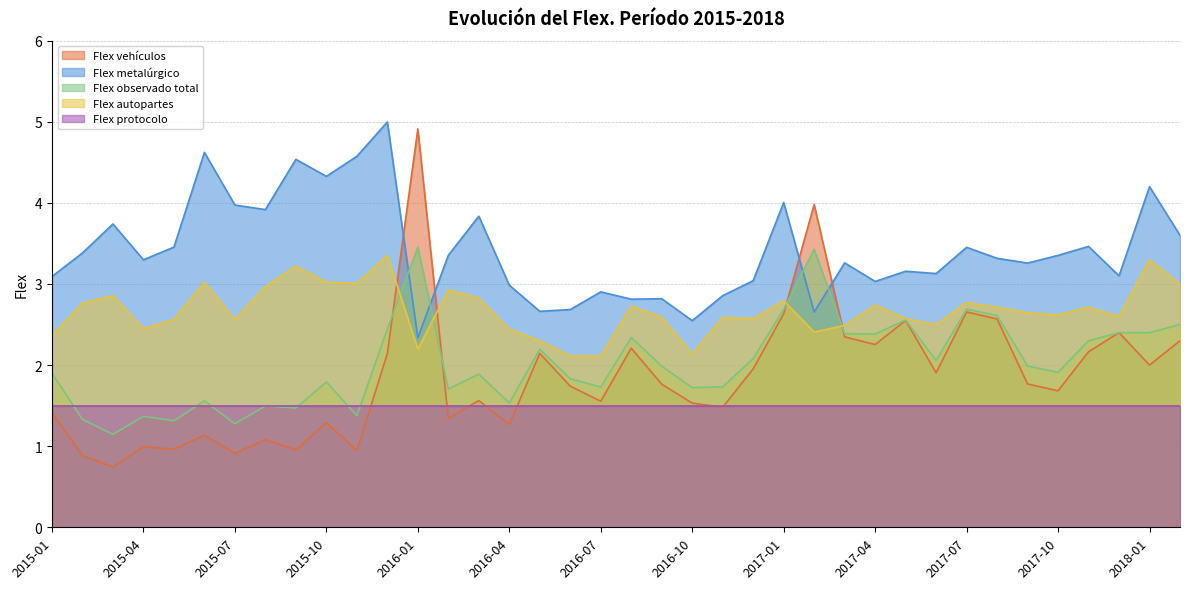

Where does the Flex vehículos series first go above 1?

2015-01